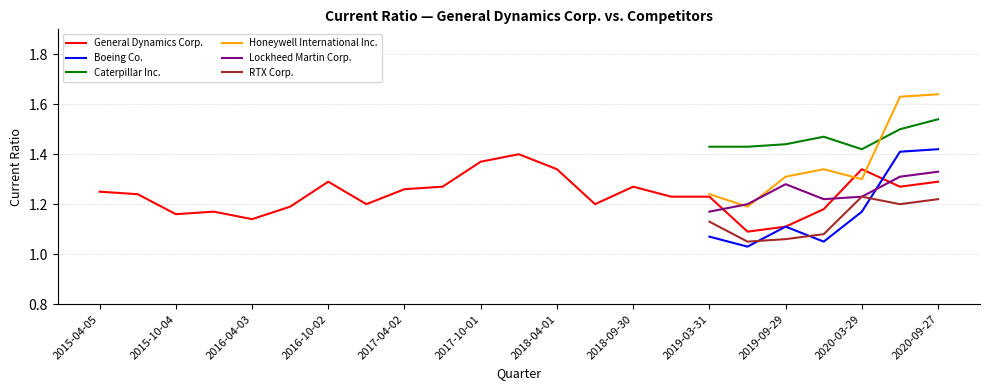

Which series has the largest total across all categories?

General Dynamics Corp.